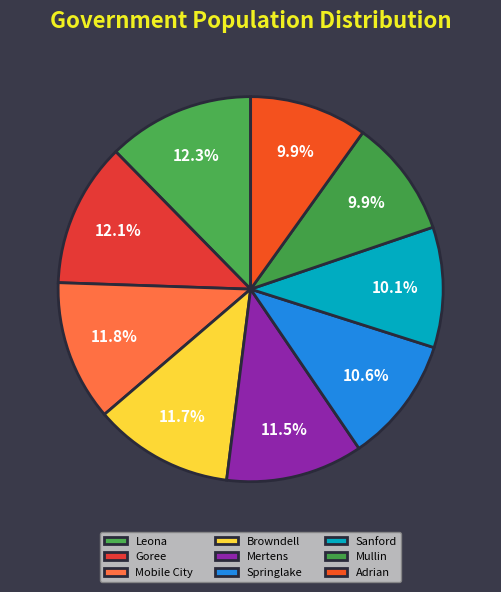

Is there any slice that represents more than half of the pie?

No